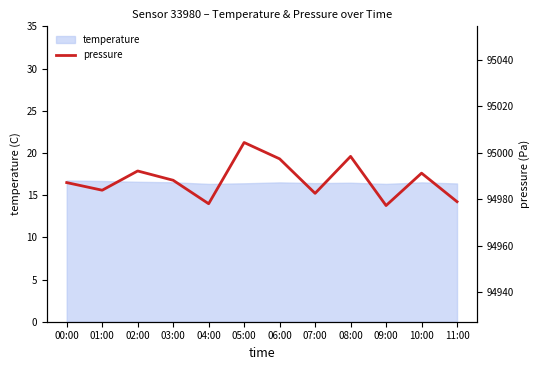

List the labels in order of value, smallest first.

09:00, 04:00, 11:00, 07:00, 01:00, 00:00, 03:00, 10:00, 02:00, 06:00, 08:00, 05:00